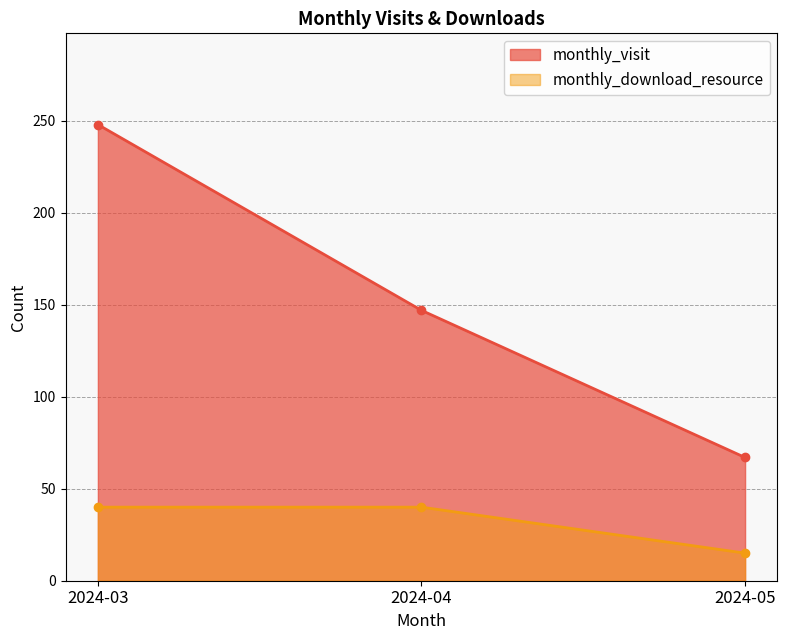

Which series has the largest total across all categories?

monthly_visit